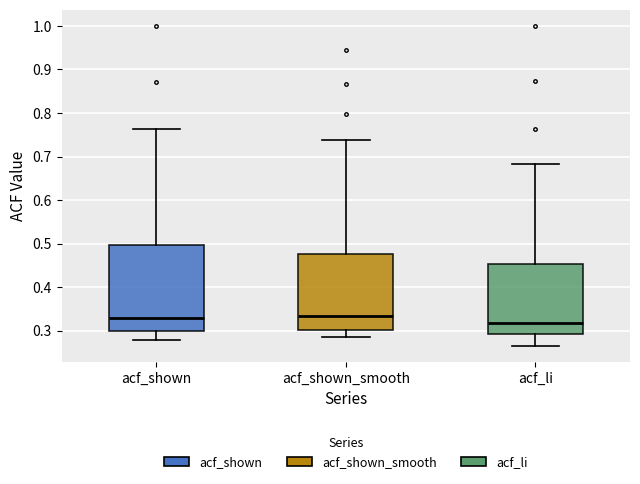

Which box is the tallest, from its lower edge to its upper edge?

acf_shown